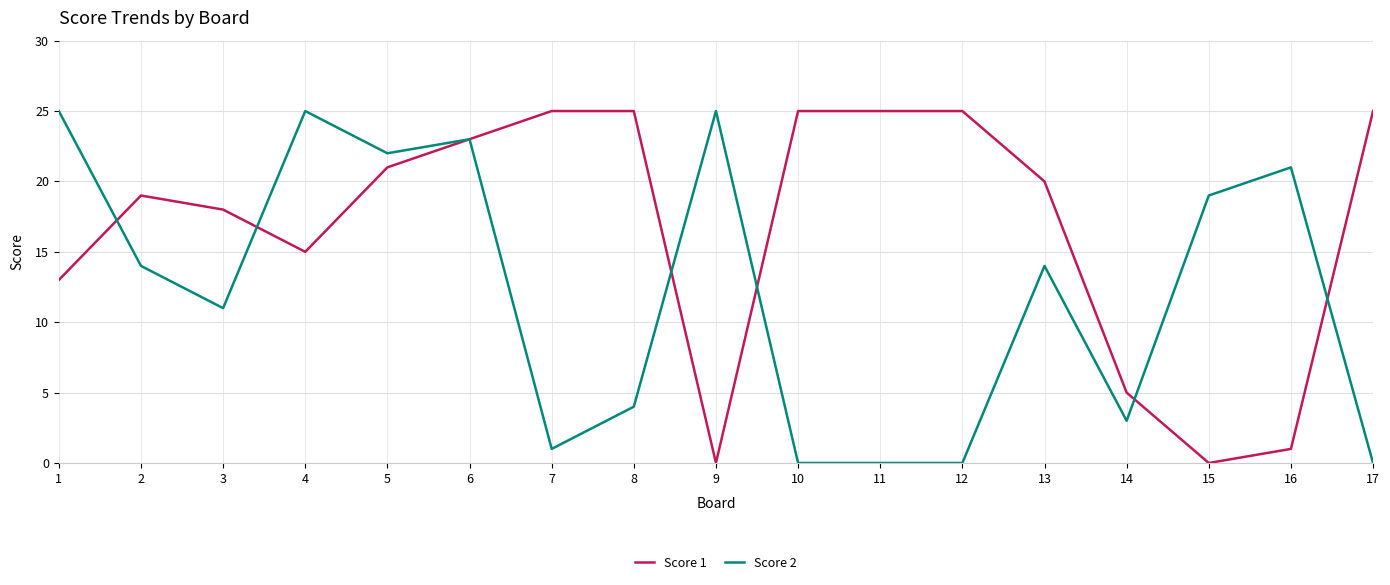

What is the difference between the highest and lowest values at 10?

25